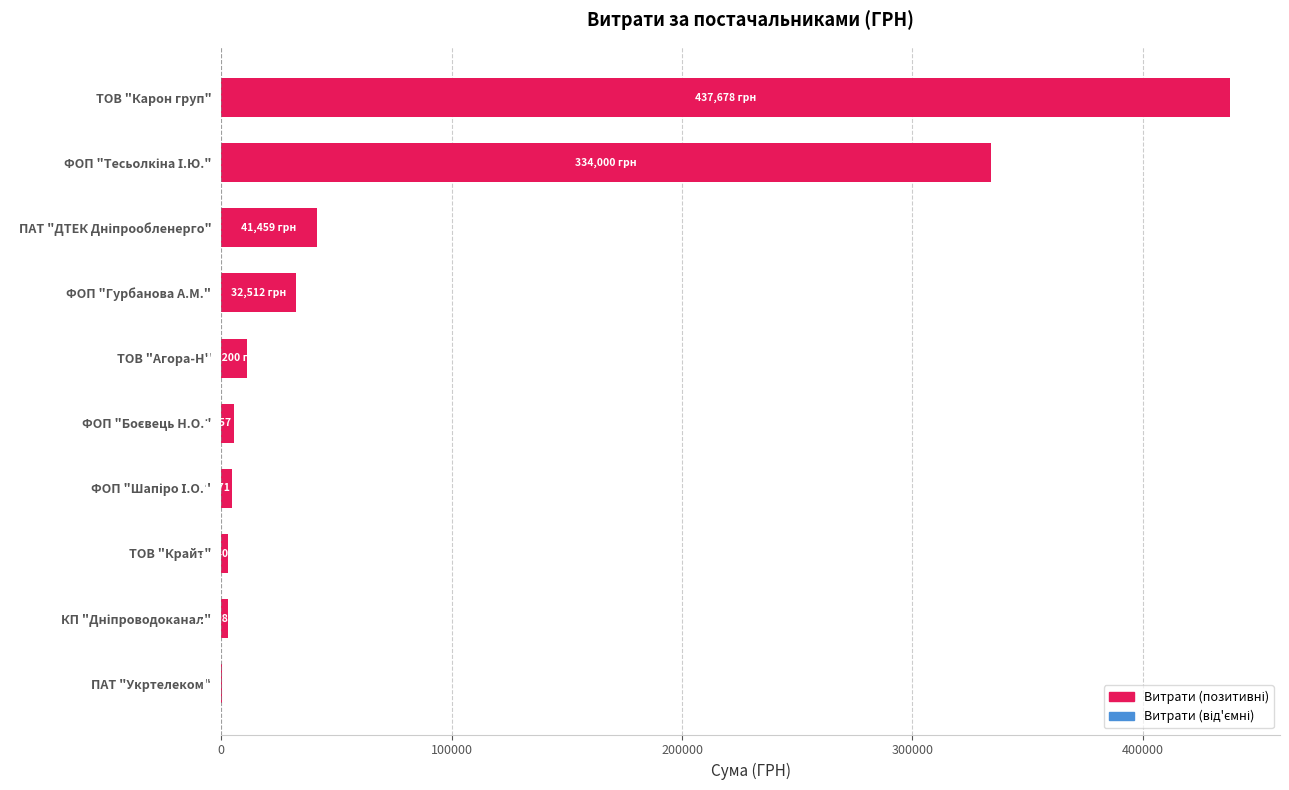

What is the change in value from ТОВ "Агора-Н" to ФОП "Гурбанова А.М."?

+21311.6